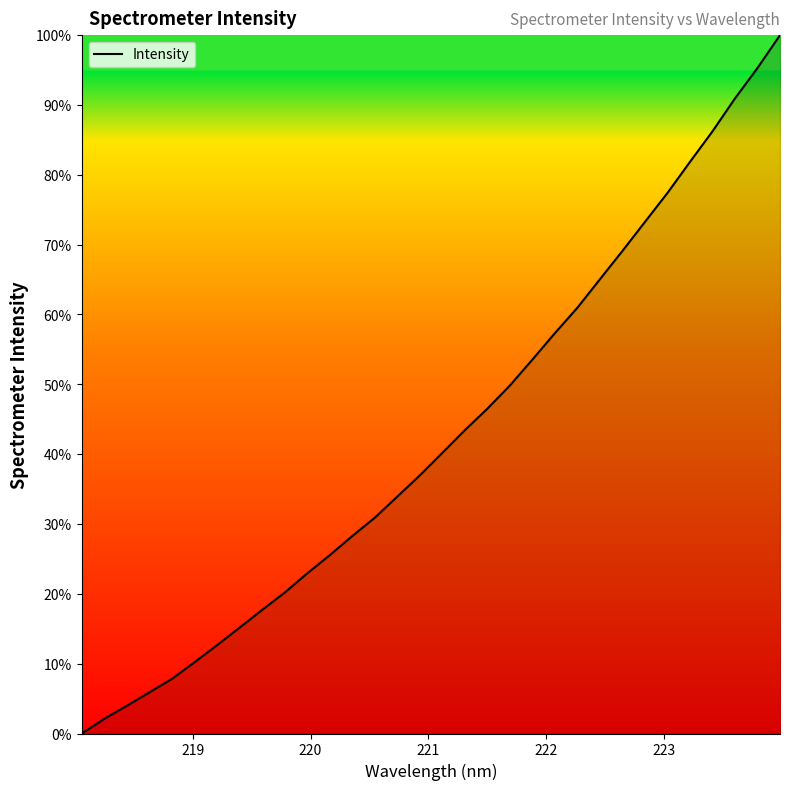

What is the greatest value displayed?

100.0